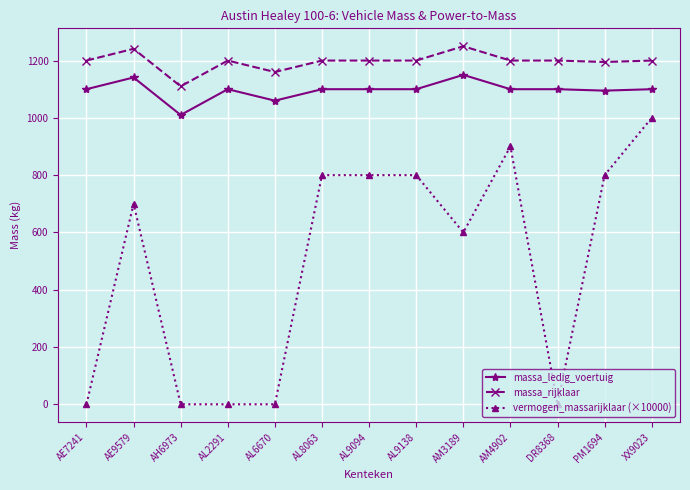

What is the value of the massa_ledig_voertuig point at the 3rd from the left?

1010.0